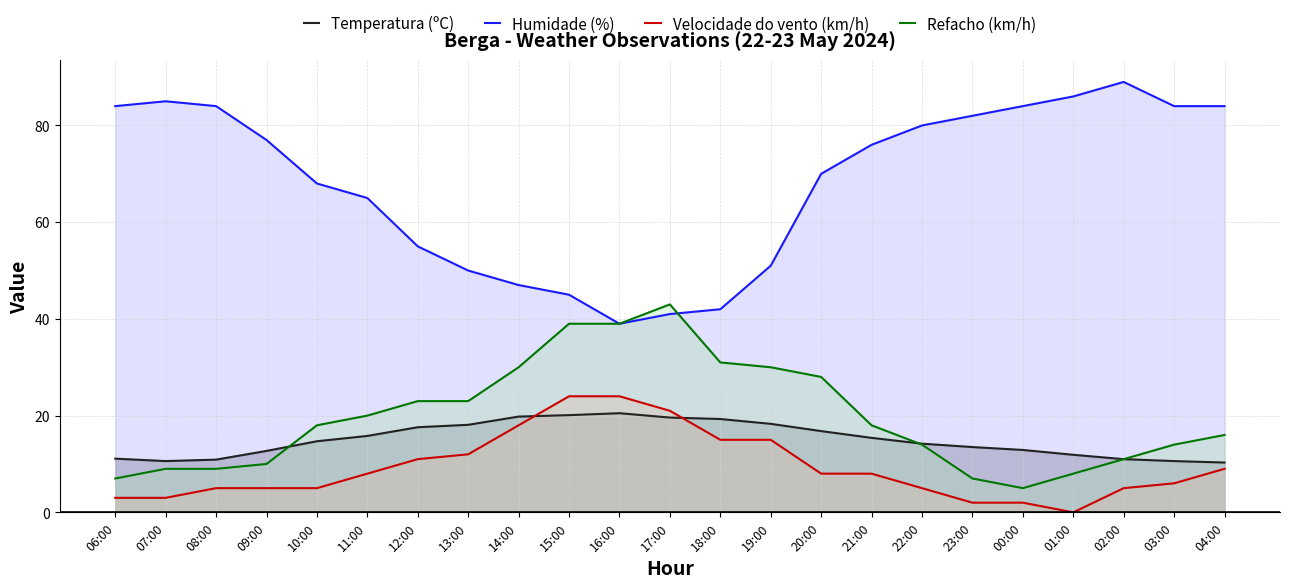

How many values in the Refacho (km/h) series are below 18?

11